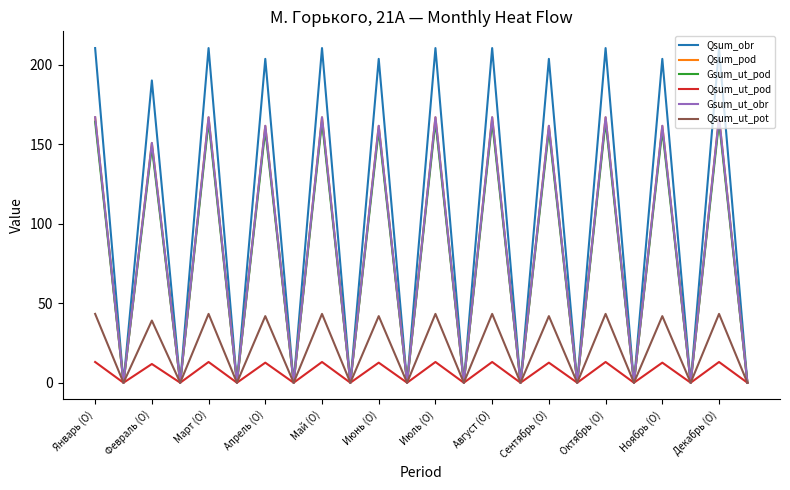

What is the highest value of the Qsum_ut_pot series?

43.3